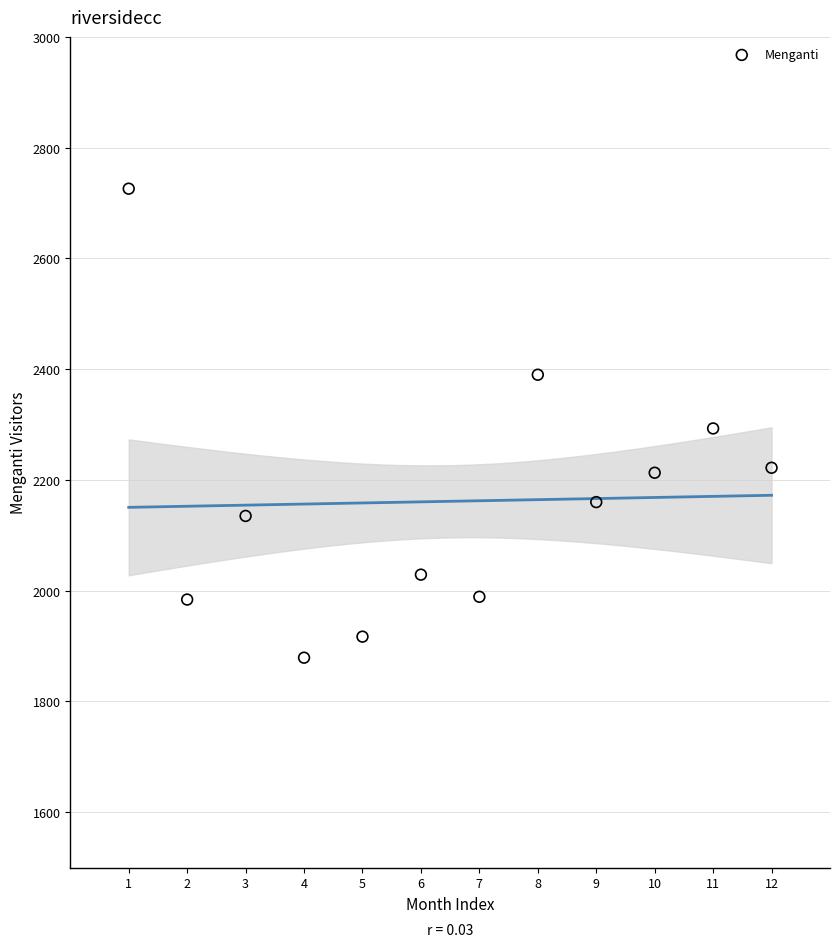

What is the average Y value?

2161